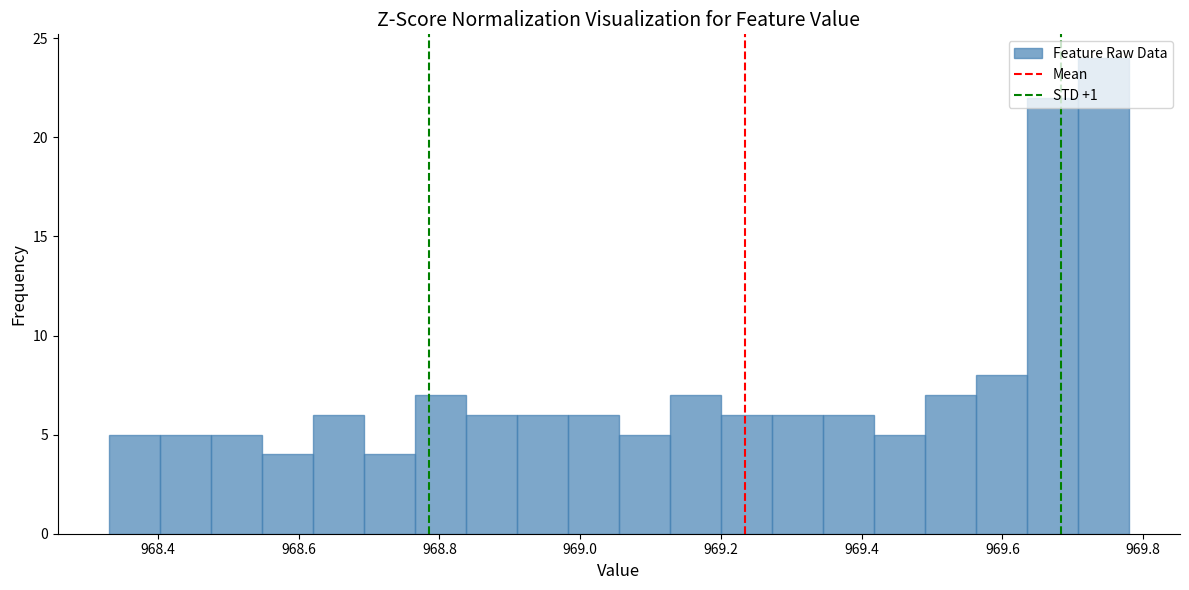

Read against the x-axis, roughly where is the centre of the tallest bar?

969.74